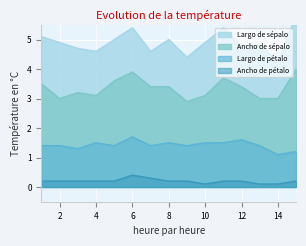

Is it true that Largo de sépalo equals 4.4 at 9?

True